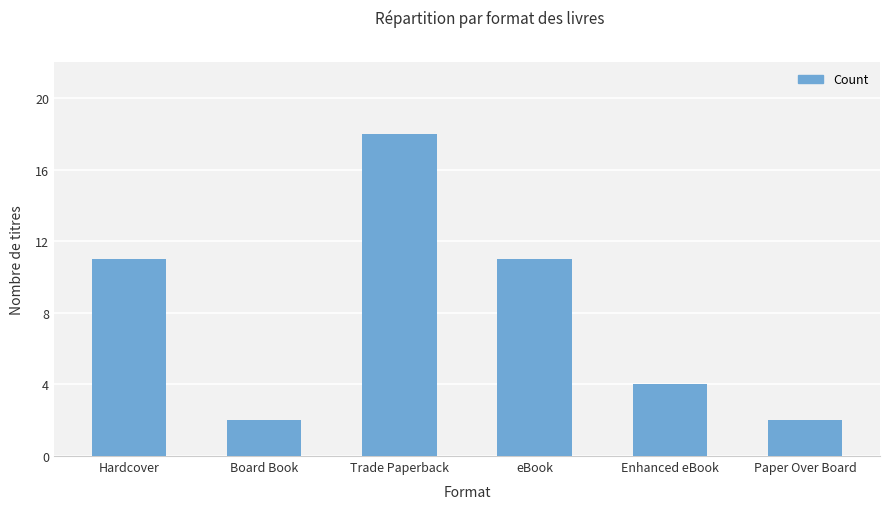

Approximately how many times larger is the value at Hardcover compared to eBook?

1.0